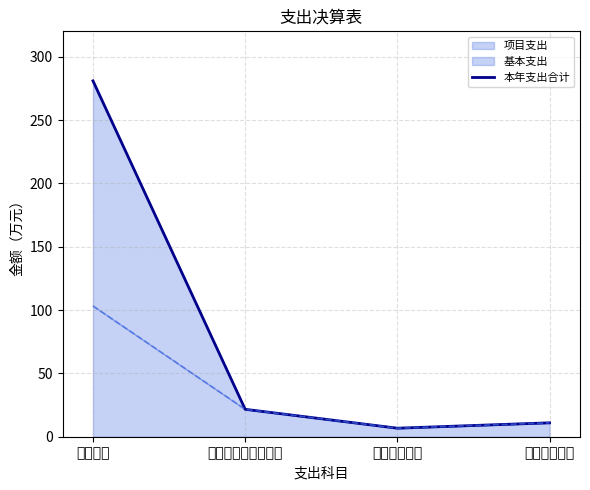

Reading left to right, extract all data points from this chart.

280.9	21.6	6.7	11.0